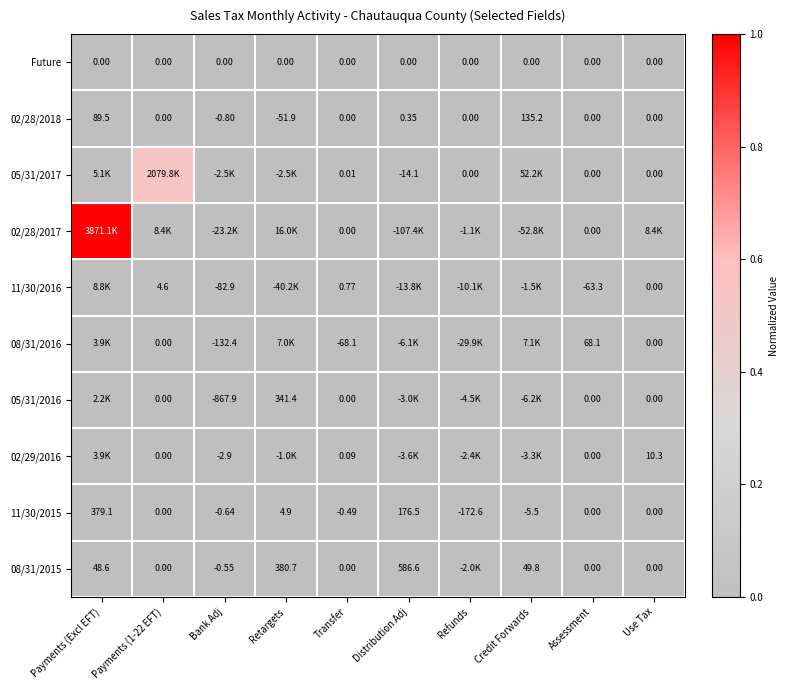

Is the value of 05/31/2017 at Distribution Adj greater than the value of Future at Retargets?

No